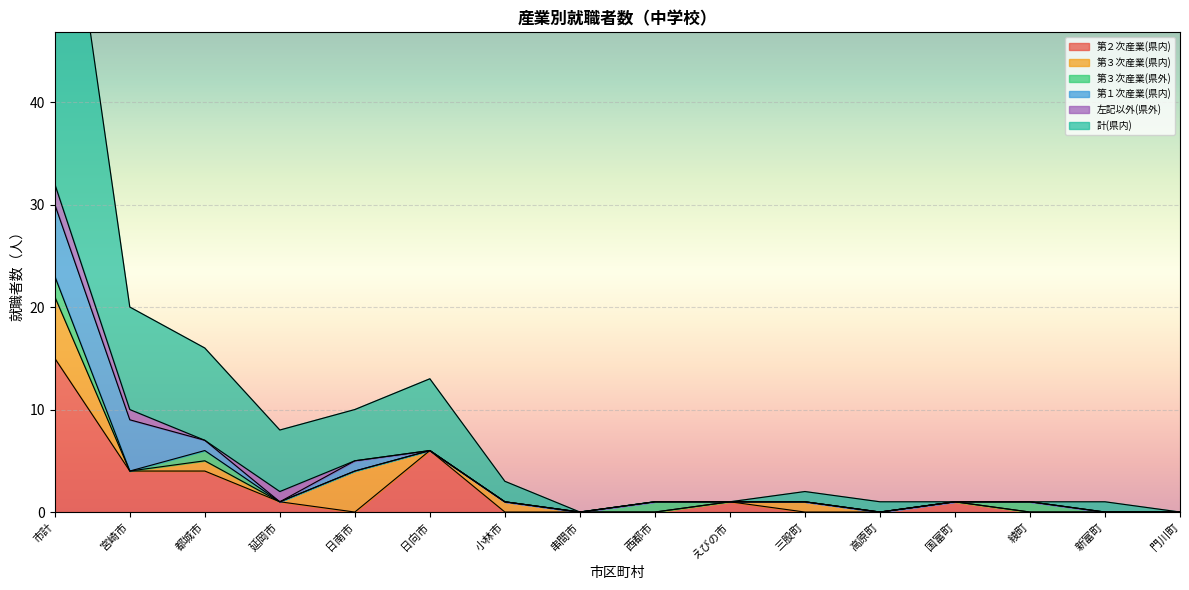

Between えびの市 and 宮崎市, which is larger?

宮崎市